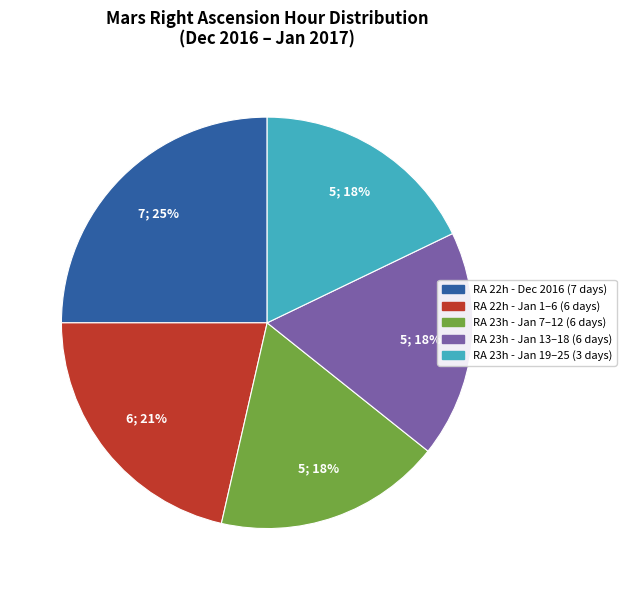

Is there any slice that represents more than half of the pie?

No